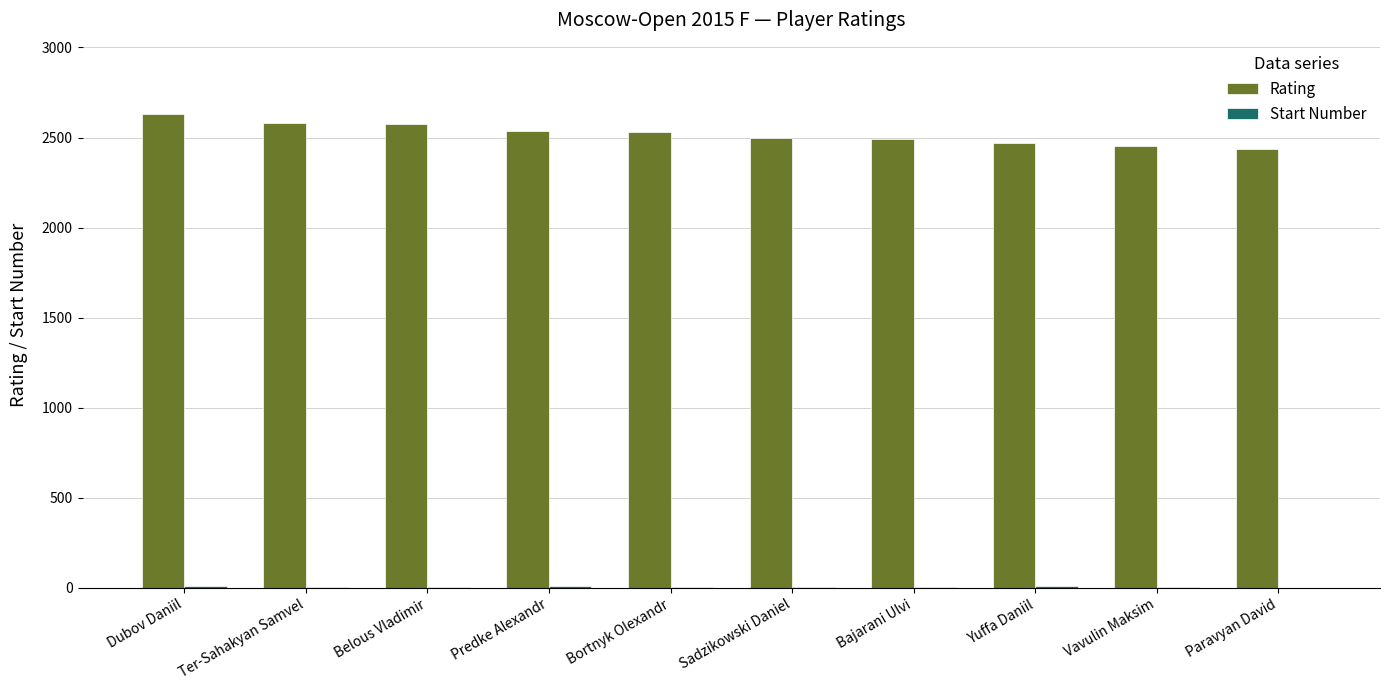

The value of Rating at Predke Alexandr is 4205. True or false?

False